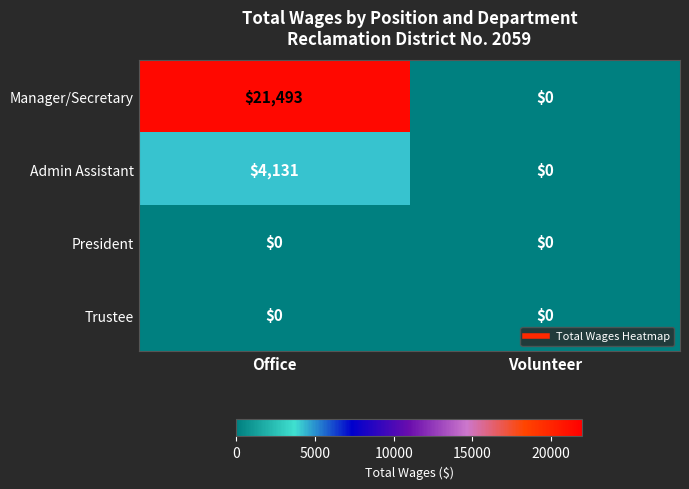

What is the difference between the highest and lowest values at Office?

21493